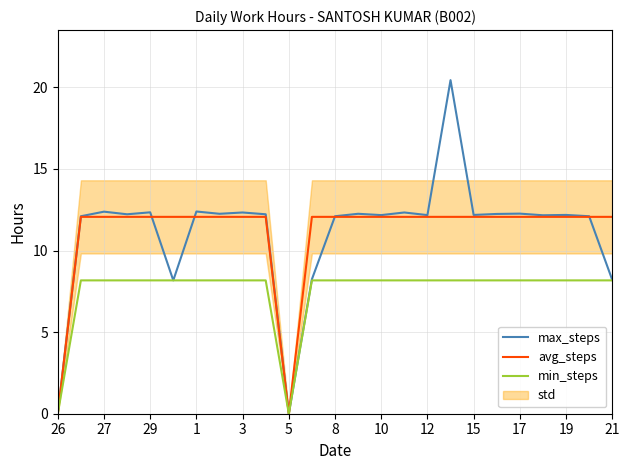

How many values in the min_steps series exceed 8?

23